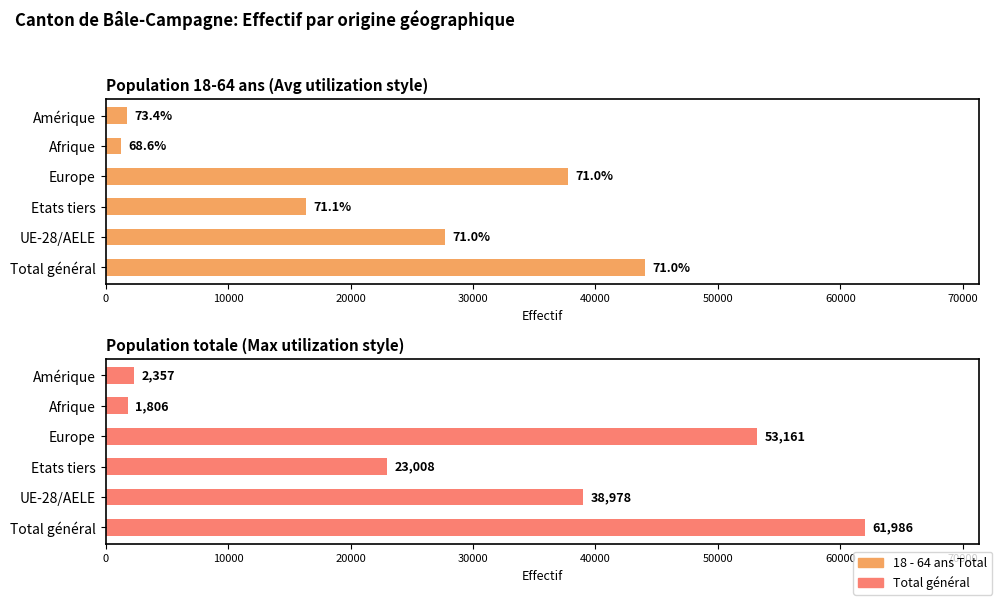

What is the difference between the highest and lowest values at UE-28/AELE?

11297